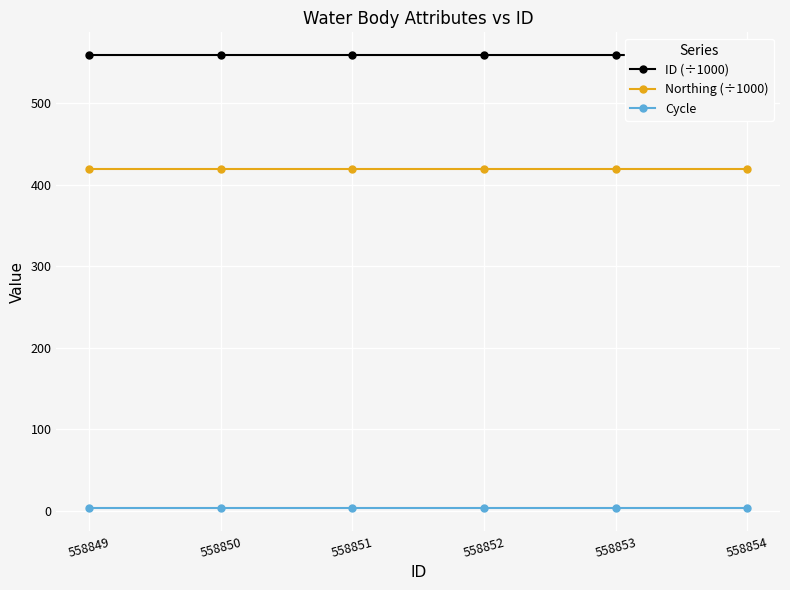

Is the value of Cycle at 558849 greater than the value of Northing (÷1000) at 558853?

No